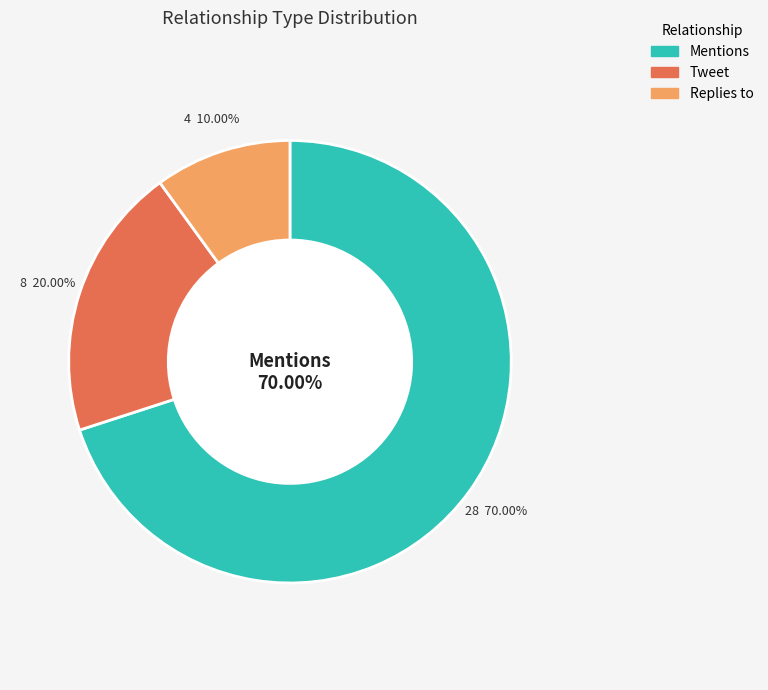

To the nearest percent, what is the difference between the Mentions and Tweet slice percentages?

50%